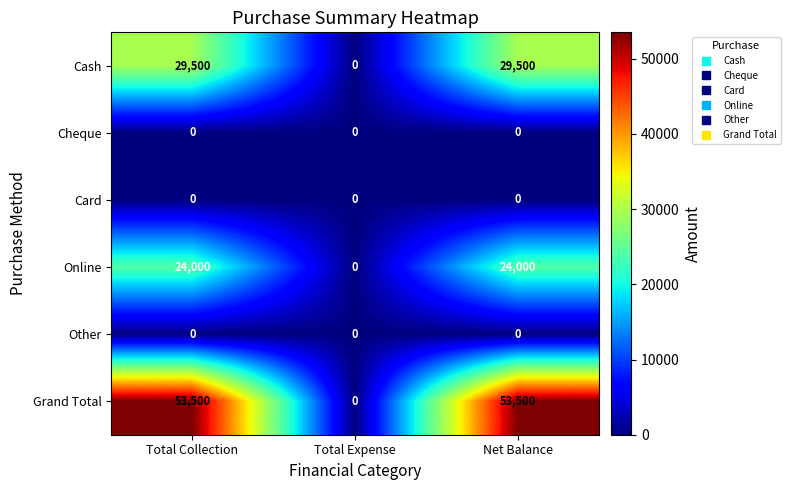

Reading left to right, what are all the values shown in this chart?

Cash: Total Collection=29500	Total Expense=0	Net Balance=29500
Cheque: Total Collection=0	Total Expense=0	Net Balance=0
Card: Total Collection=0	Total Expense=0	Net Balance=0
Online: Total Collection=24000	Total Expense=0	Net Balance=24000
Other: Total Collection=0	Total Expense=0	Net Balance=0
Grand Total: Total Collection=53500	Total Expense=0	Net Balance=53500